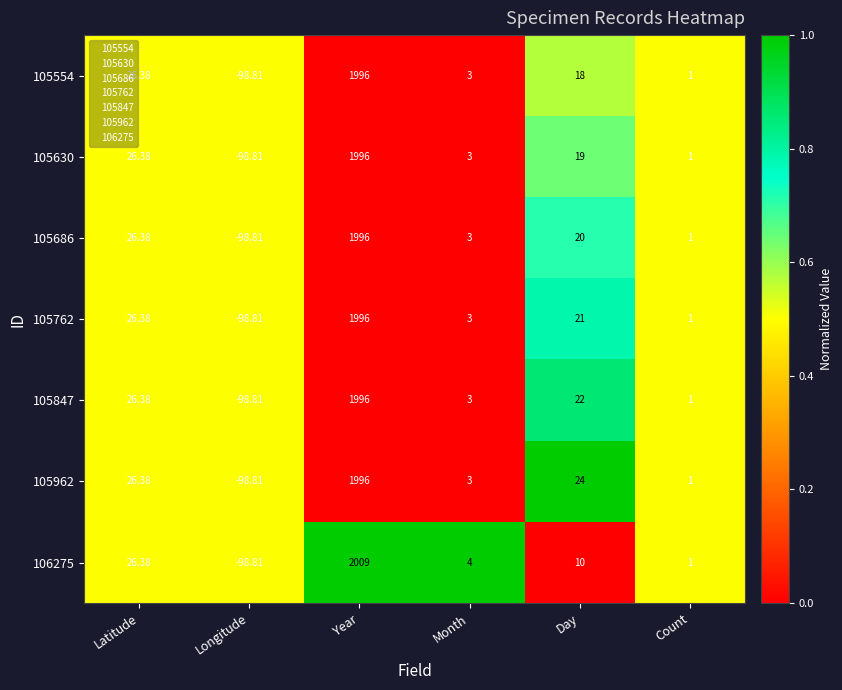

Which label corresponds to the largest value in the chart?

Year